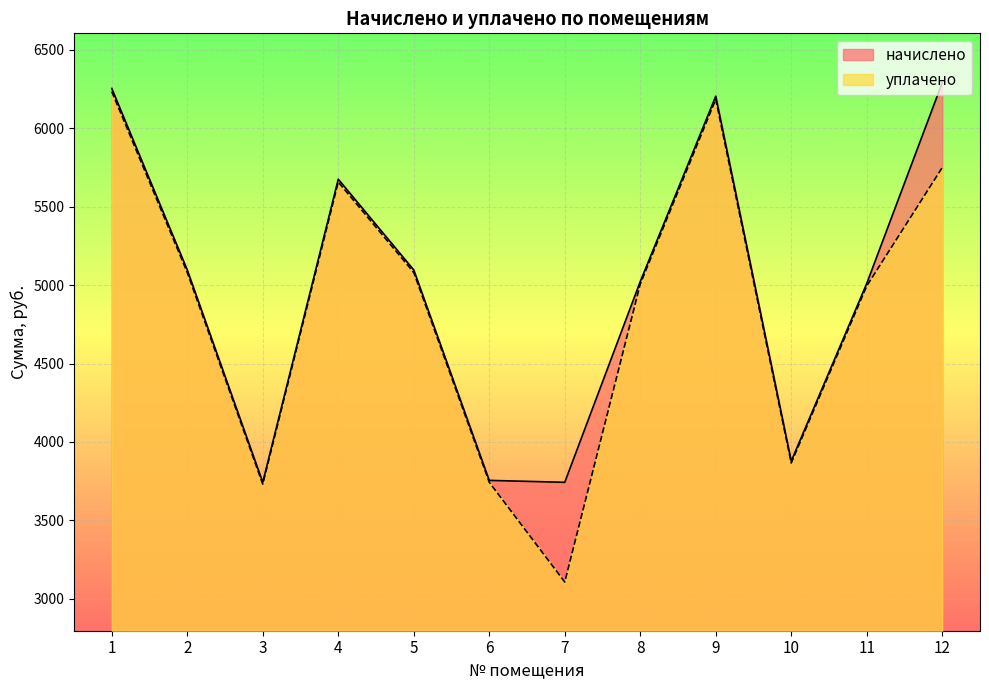

Reading right to left, list all the values displayed in this chart.

начислено: 12=6291.5	11=5011.0	10=3878.3	9=6205.2	8=5023.3	7=3742.8	6=3755.2	5=5097.1	4=5675.9	3=3742.8	2=5097.1	1=6254.5
уплачено: 12=5750.1	11=4995.1	10=3866.0	9=6185.6	8=5007.4	7=3107.2	6=3743.3	5=5081.0	4=5657.9	3=3730.9	2=5081.0	1=6234.7